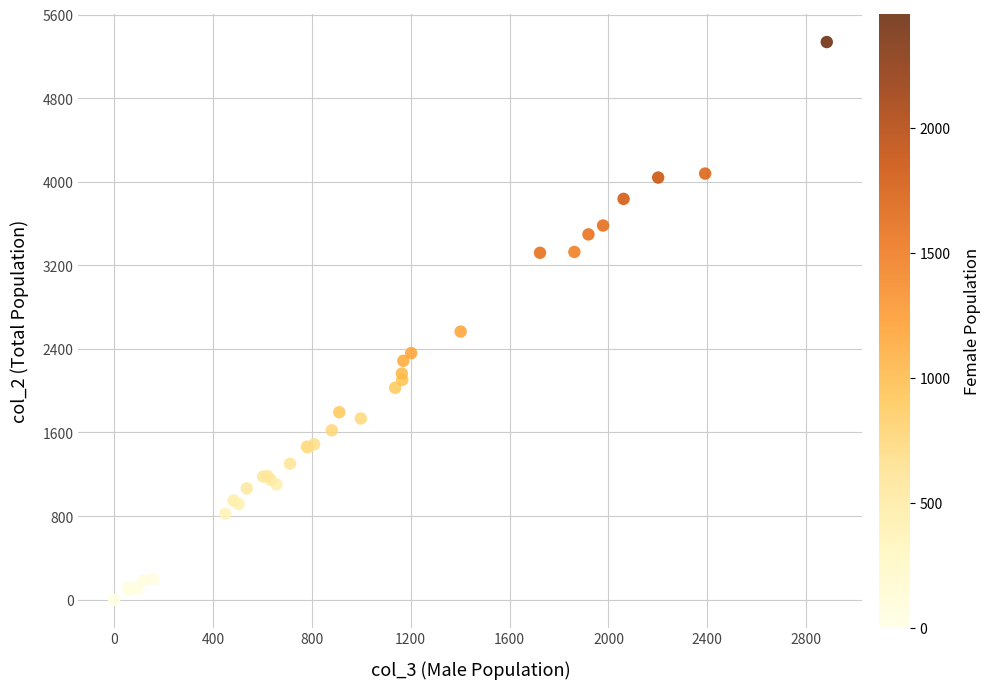

What Y value in the scatter plot is closest to 2668?

2566